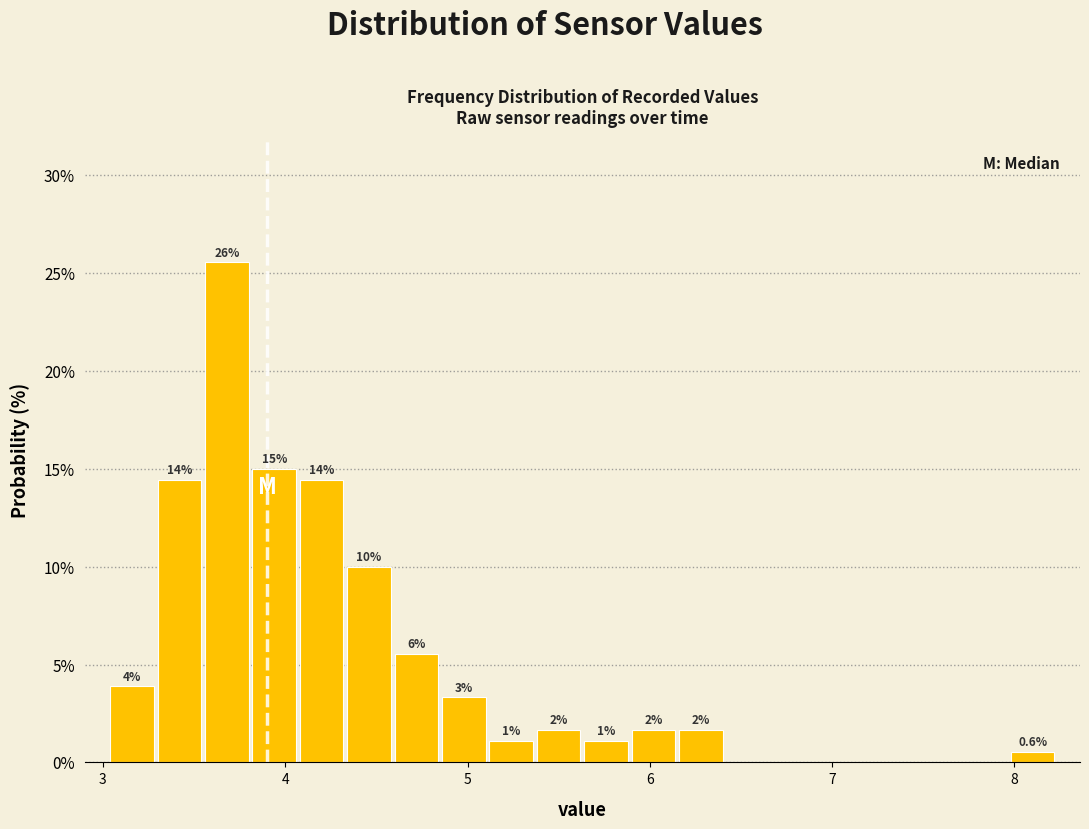

Around what value on the x-axis is the tallest bar? Give the approximate position of its centre, as read against the axis.

3.7